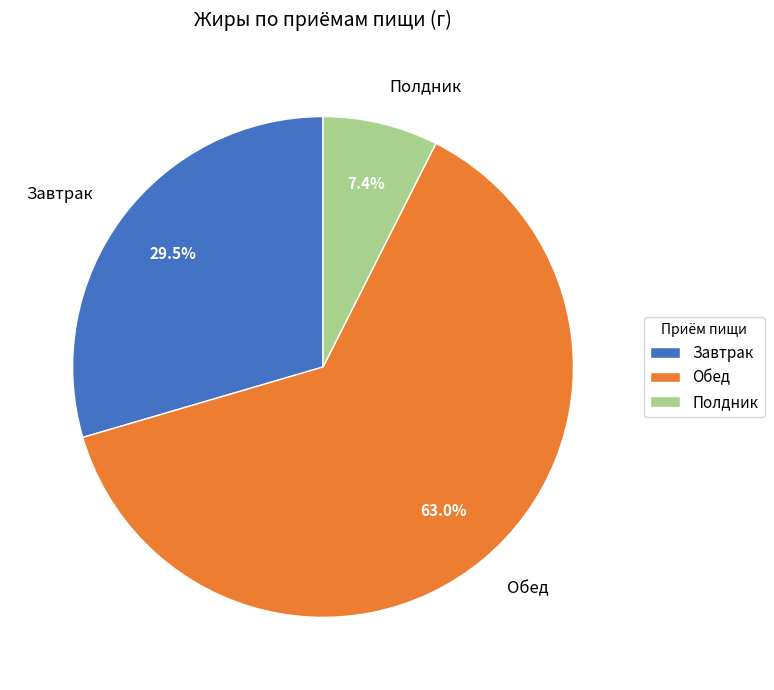

To the nearest percent, what is the difference between the largest and smallest slice percentages?

56%